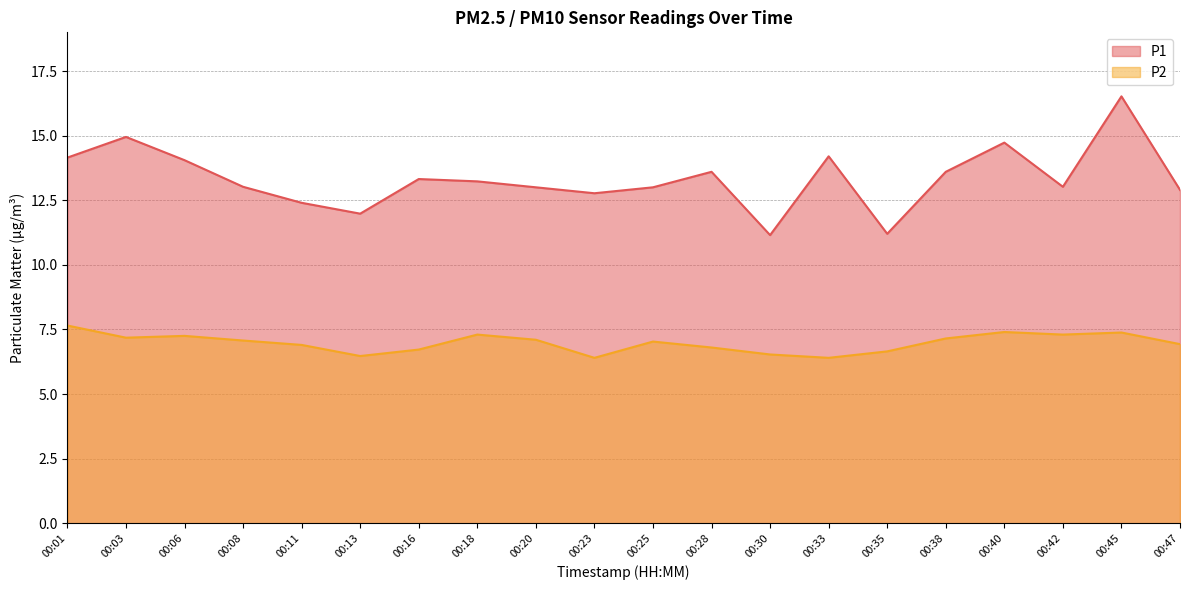

What are all the series names shown in the legend?

P1, P2